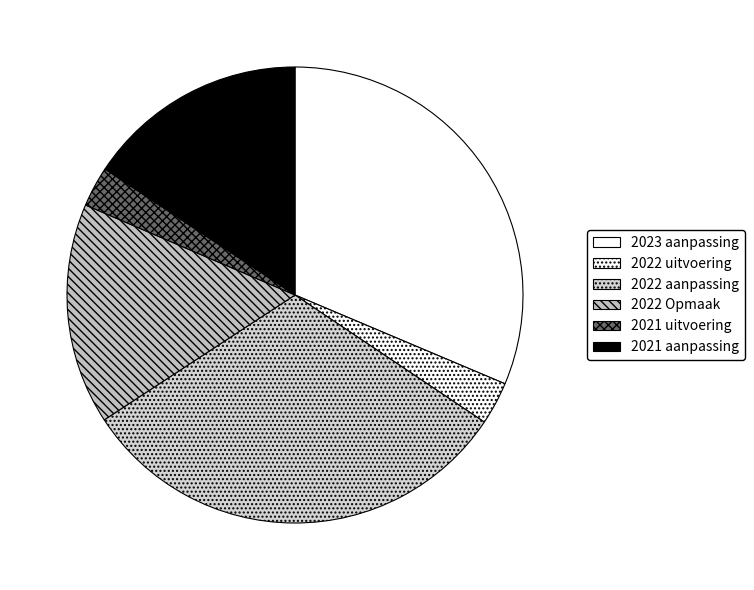

How many segments does this pie chart have?

6